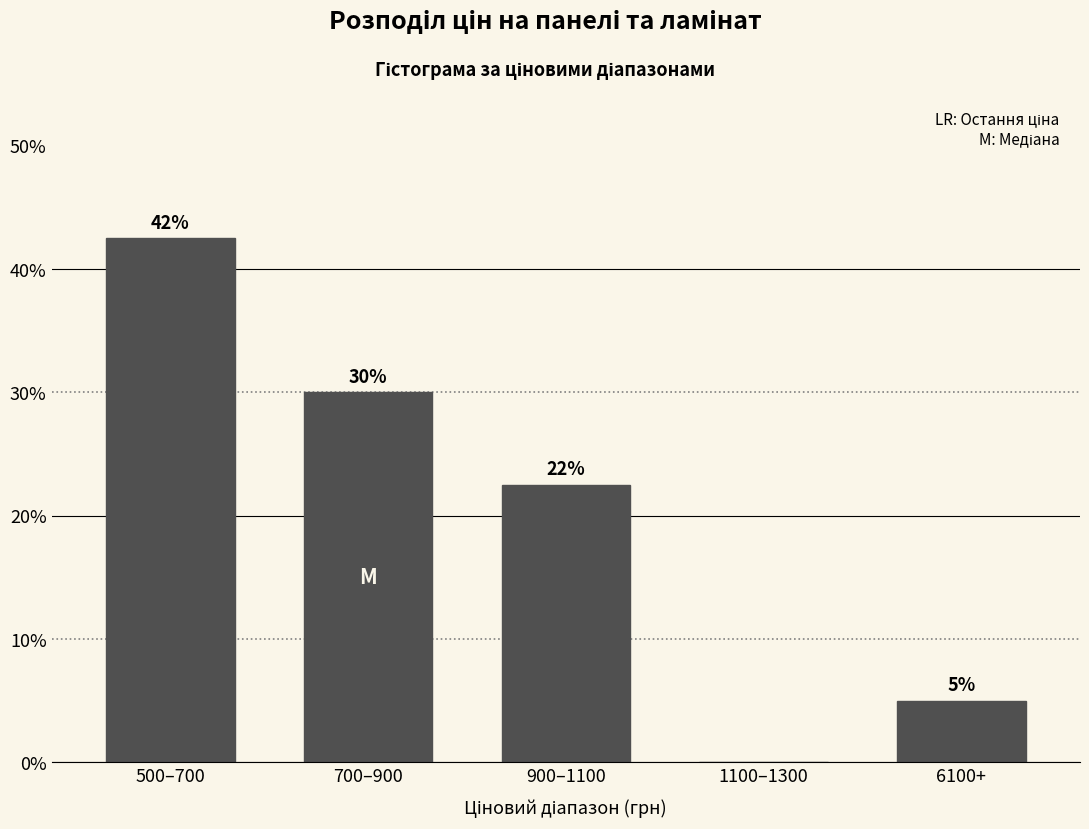

True or false: the data shows 22.5 at 900–1100.

True